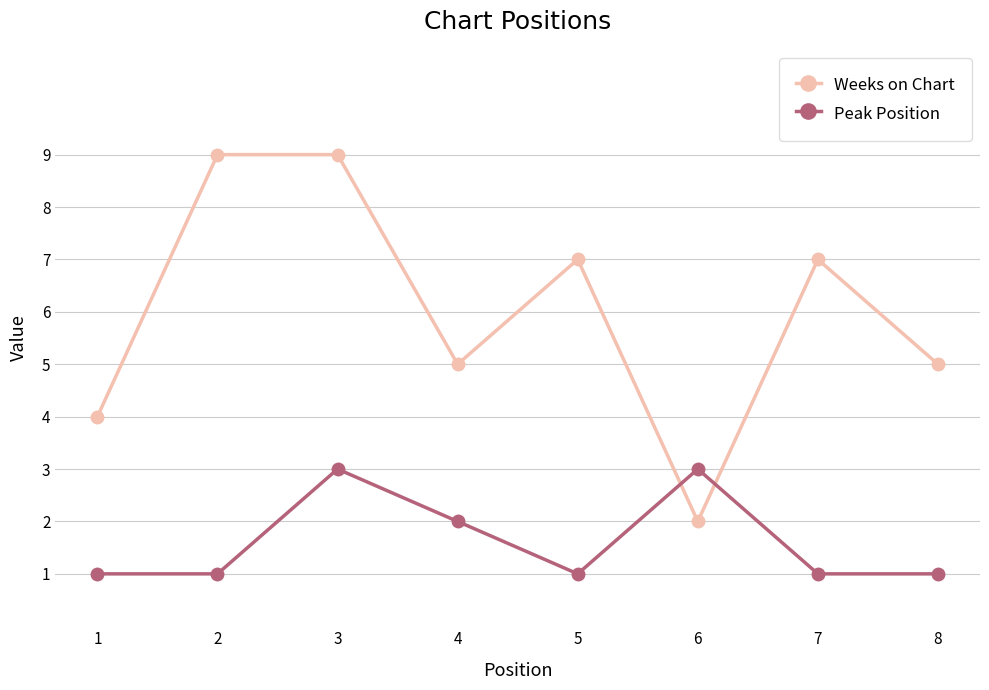

True or false: Weeks on Chart and Peak Position intersect in this chart.

True